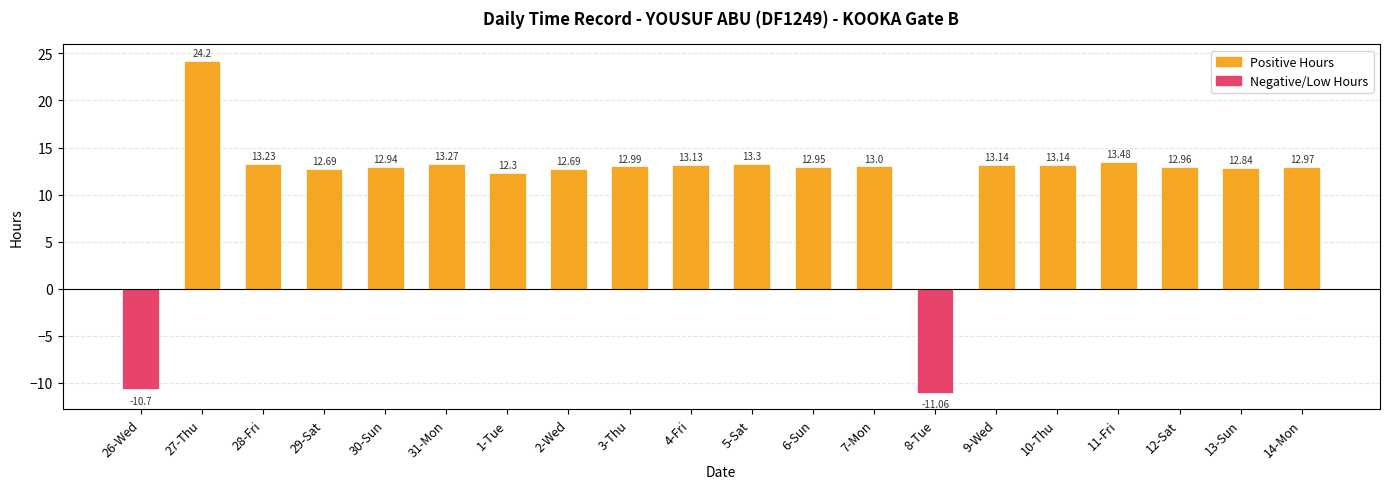

What is the average value?

11.2